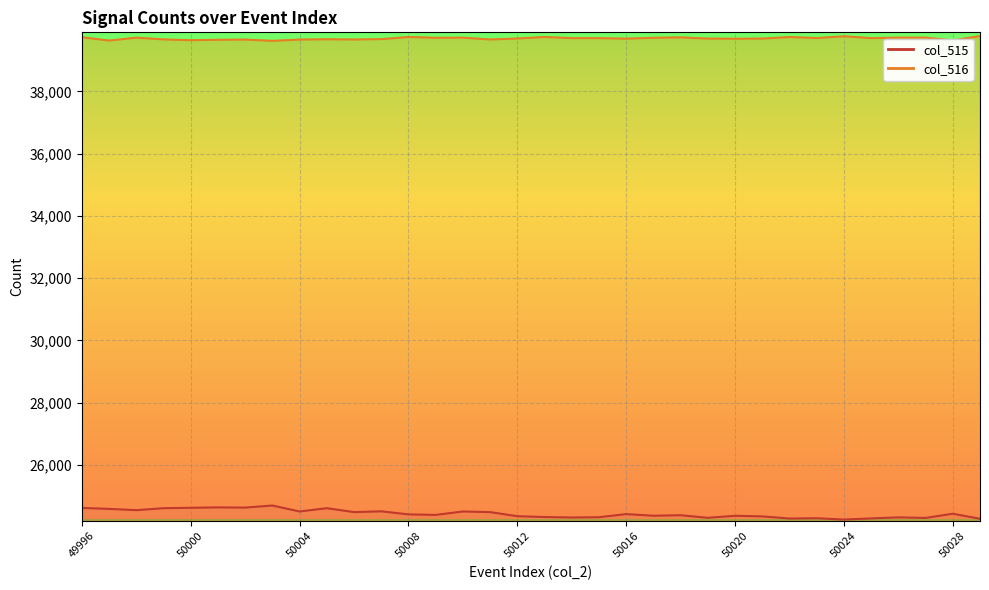

True or false: col_516 has a value of 11828 at 49998.

False